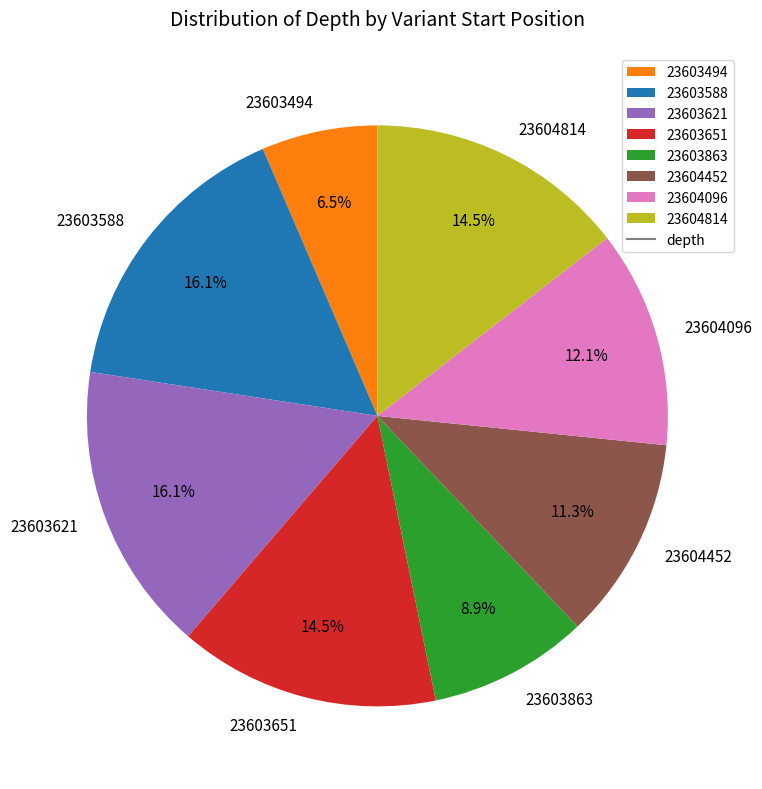

To the nearest percent, what percentage of the pie is 23603588?

16%